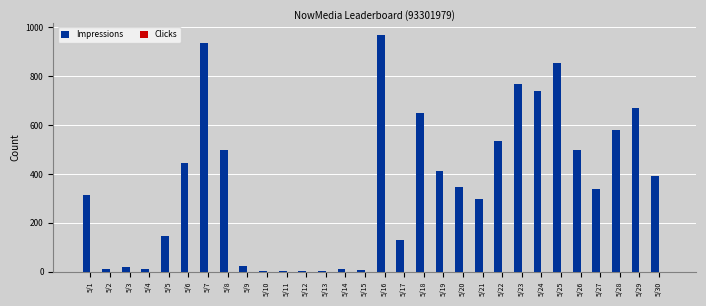

At which label does Impressions reach its peak?

5/16